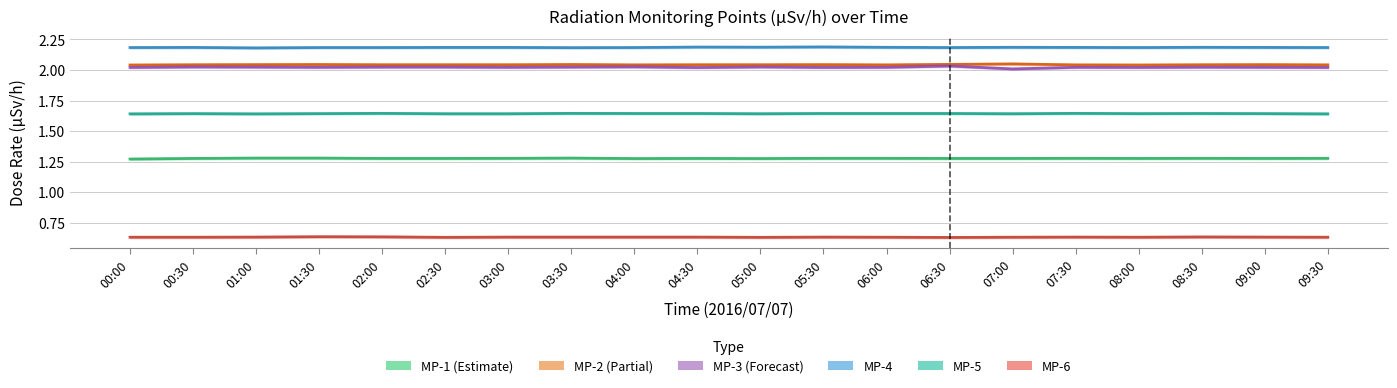

What is the label of the 20th point from the right?

00:00